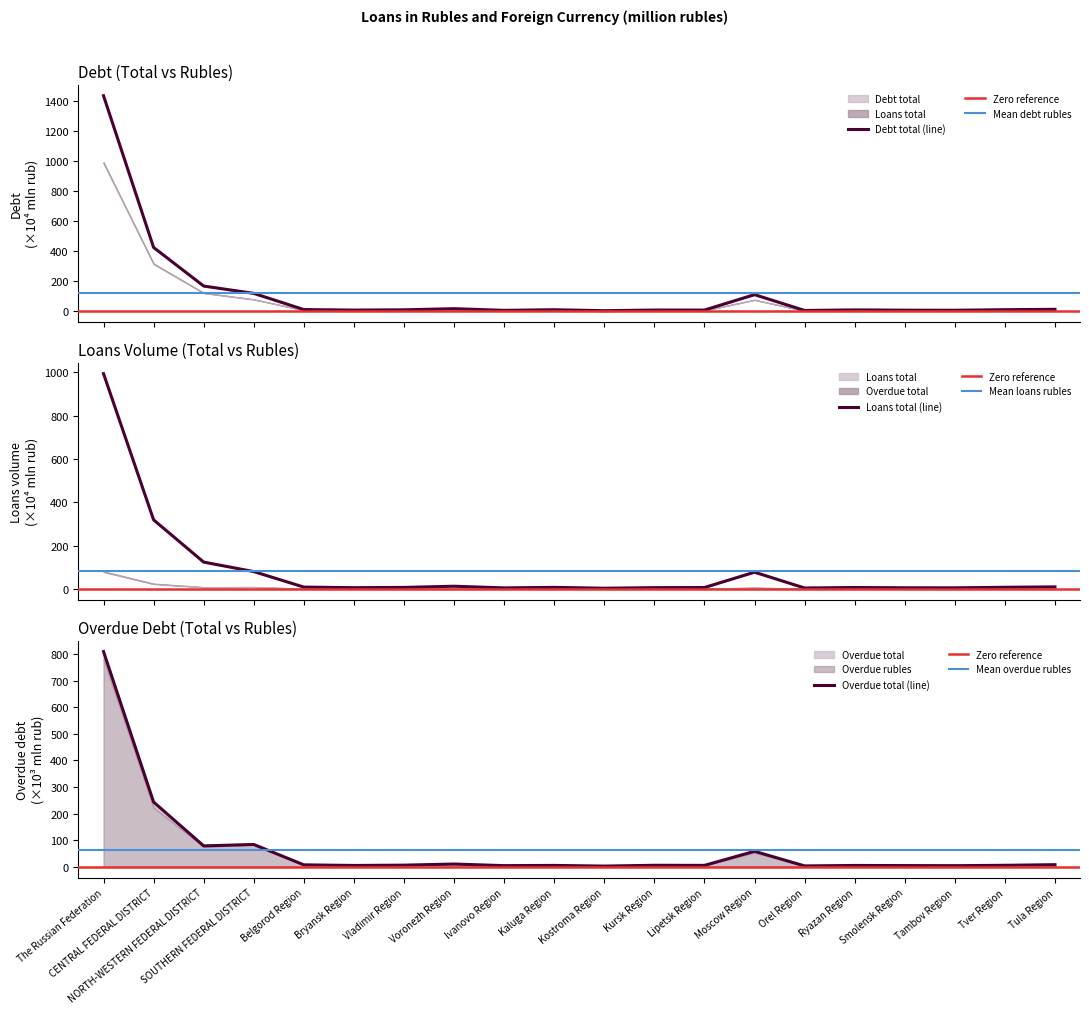

How many values in the Loans total (volume) series are below 7?

10